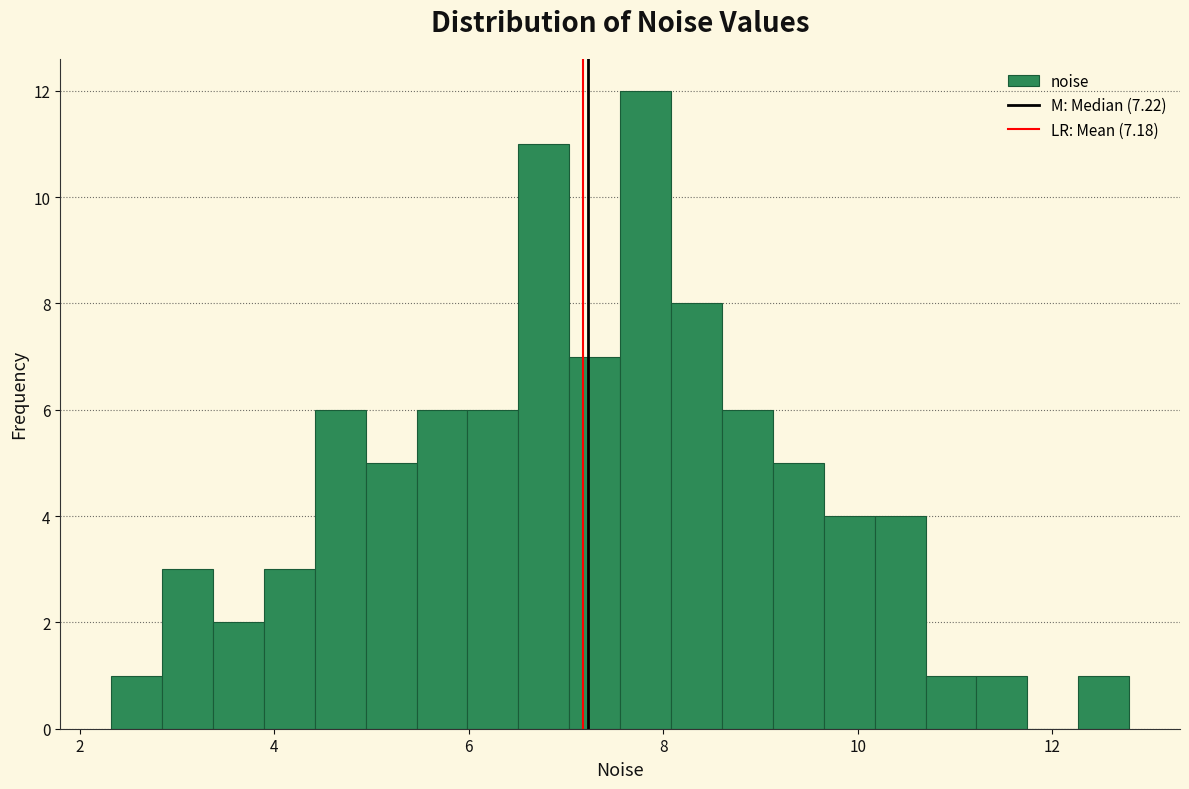

Read against the x-axis, roughly where is the centre of the tallest bar?

7.8